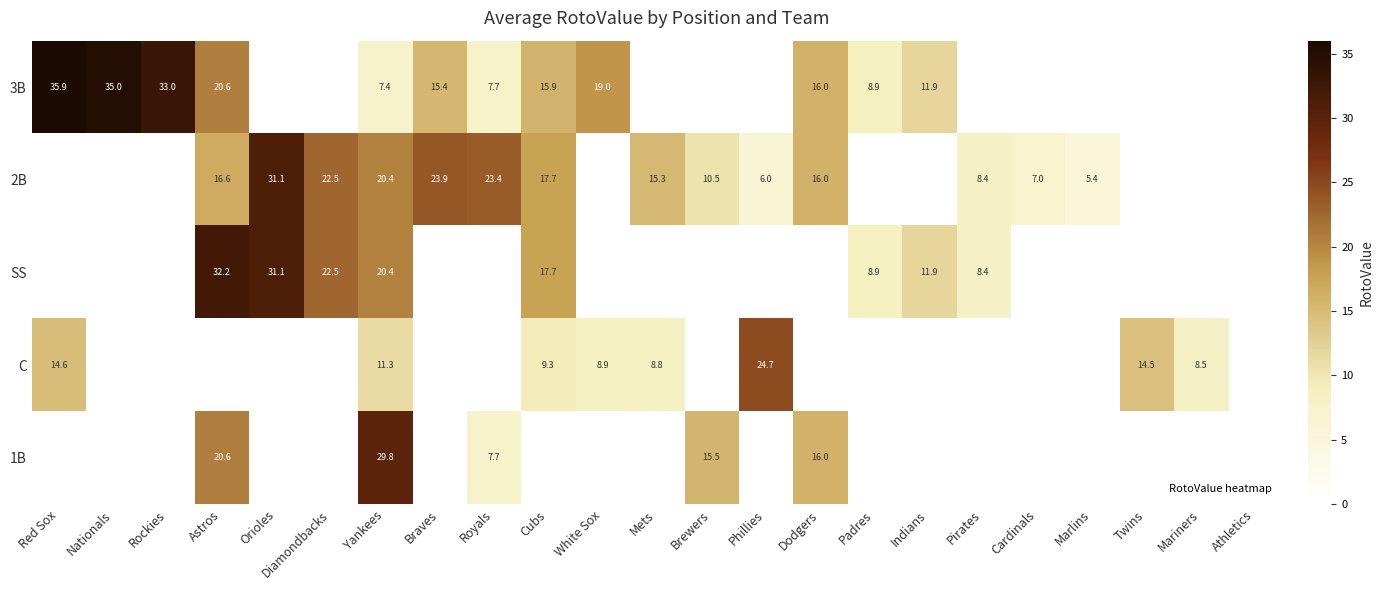

At which category is the sum across all series the highest?

Astros